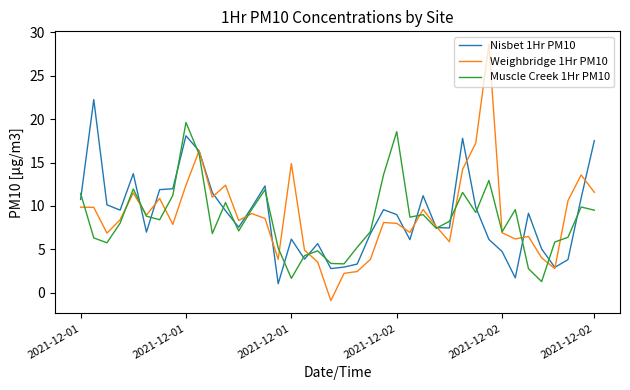

What is the greatest value displayed?

28.6